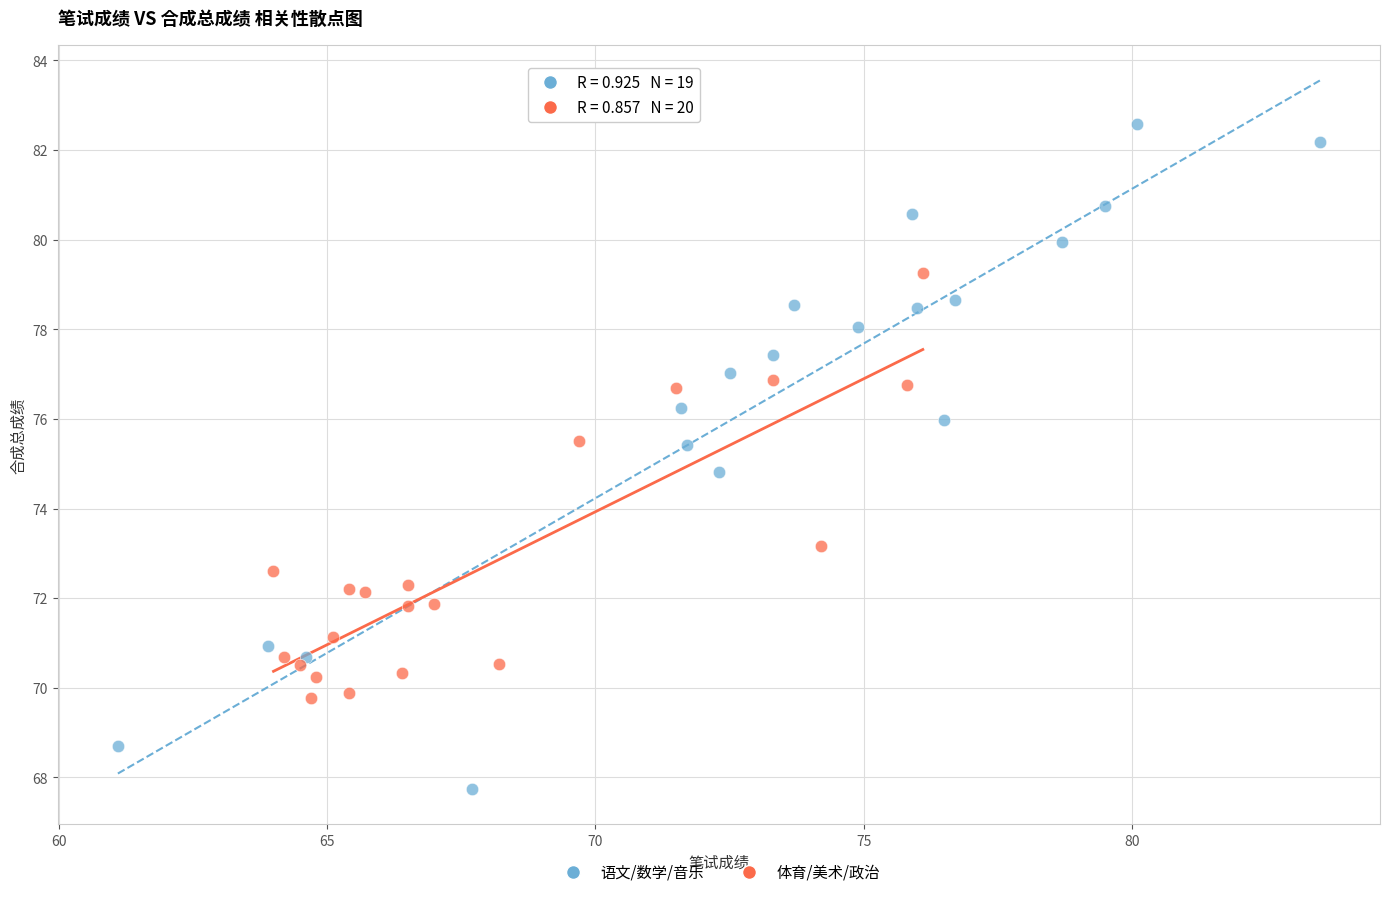

Which series has the widest spread of Y values?

语文/数学/音乐